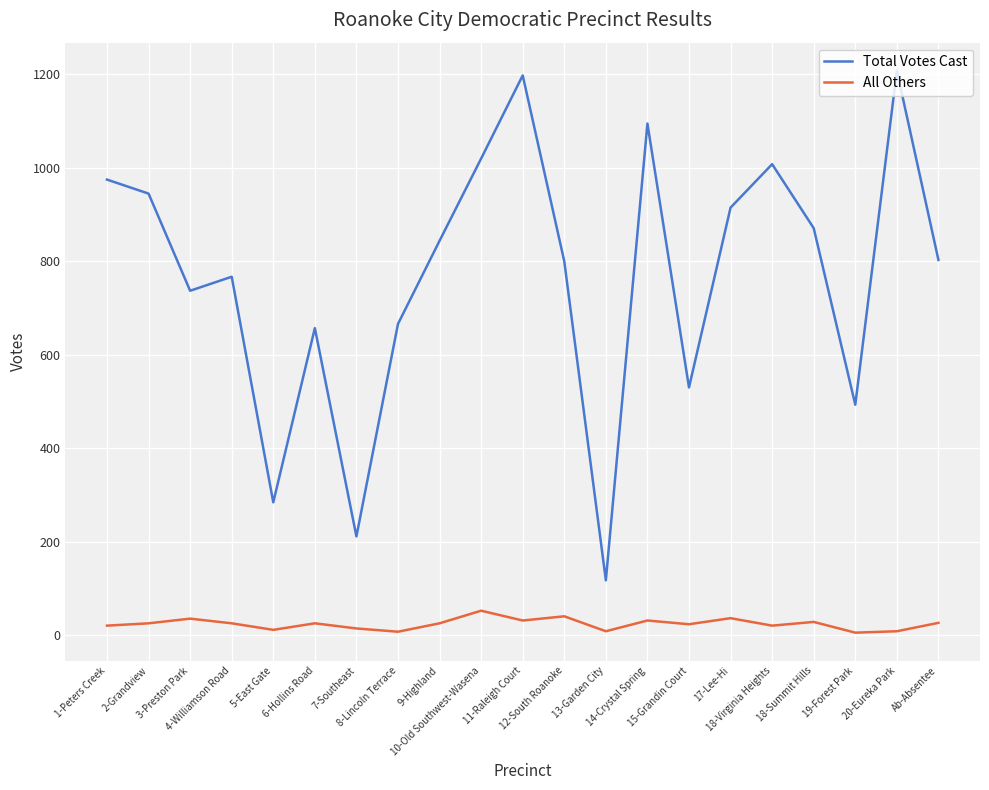

Between 9-Highland and 17-Lee-Hi, which series saw the biggest shift?

Total Votes Cast